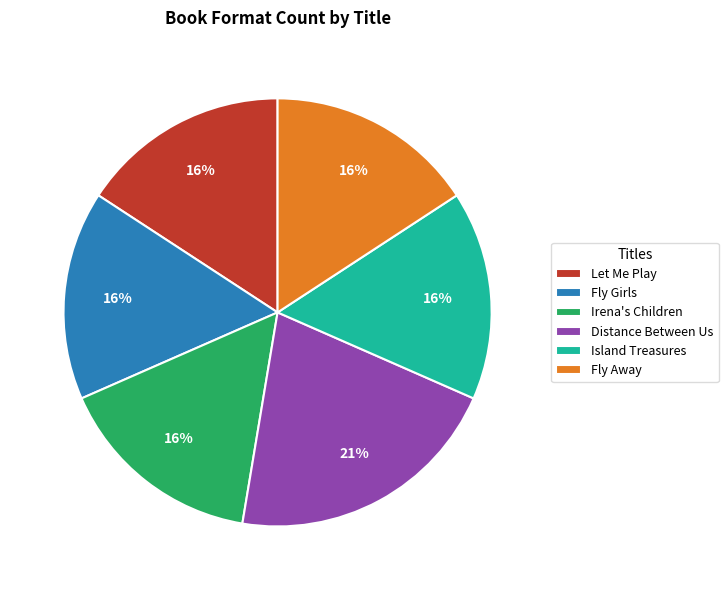

To the nearest percent, what is the difference between the largest and smallest slice percentages?

5%